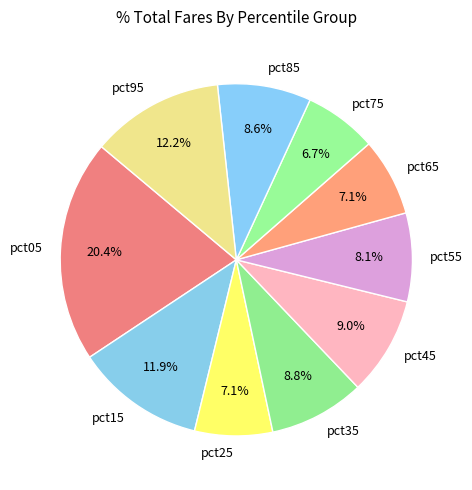

How many segments does this pie chart have?

10